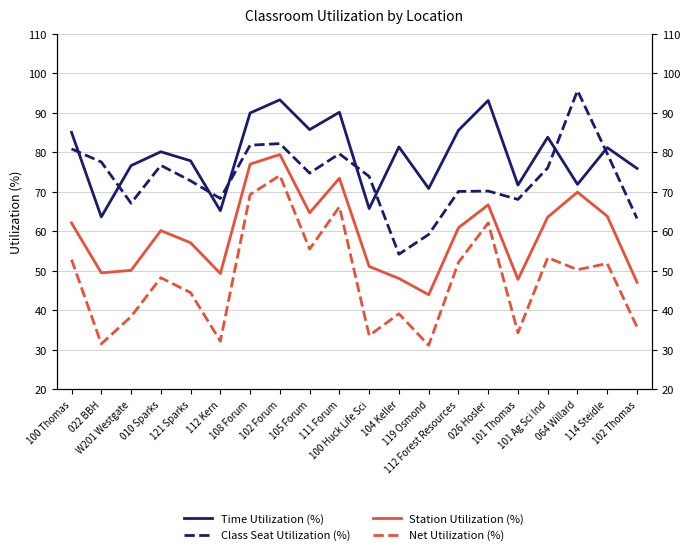

True or false: Time Utilization (%) and Net Utilization (%) intersect in this chart.

False